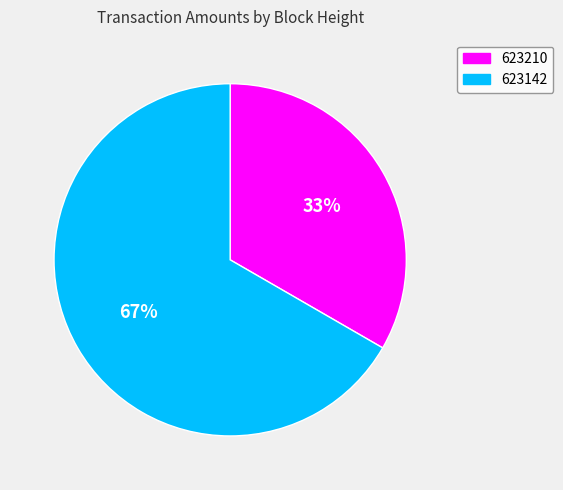

To the nearest percent, what percentage of the pie is 623142?

67%